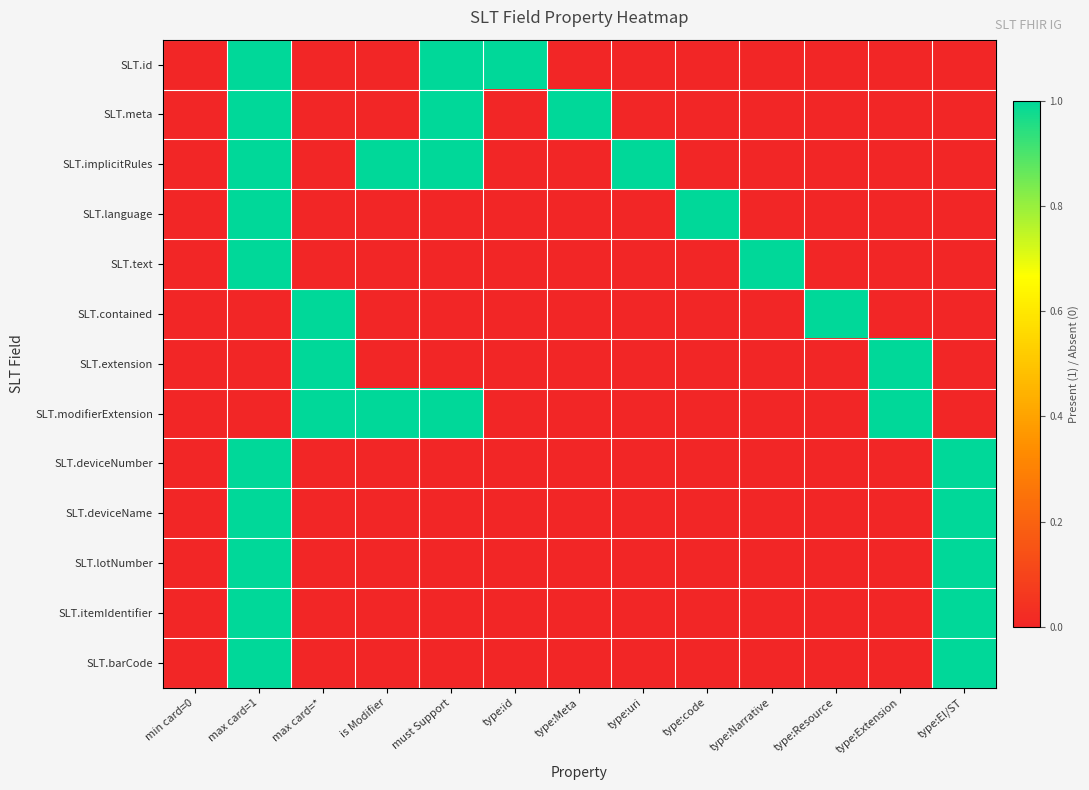

Between min card=0 and type:EI/ST, which is larger?

min card=0